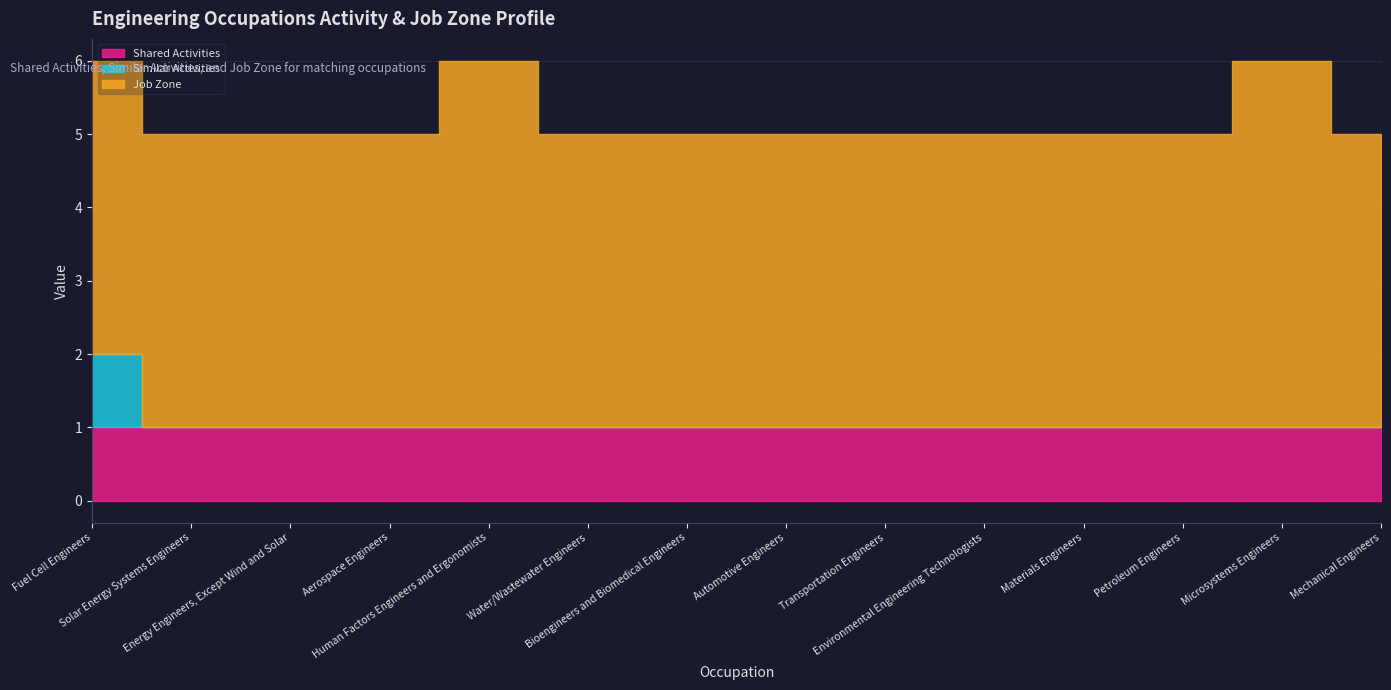

What is the sum of all Similar Activities values?

1